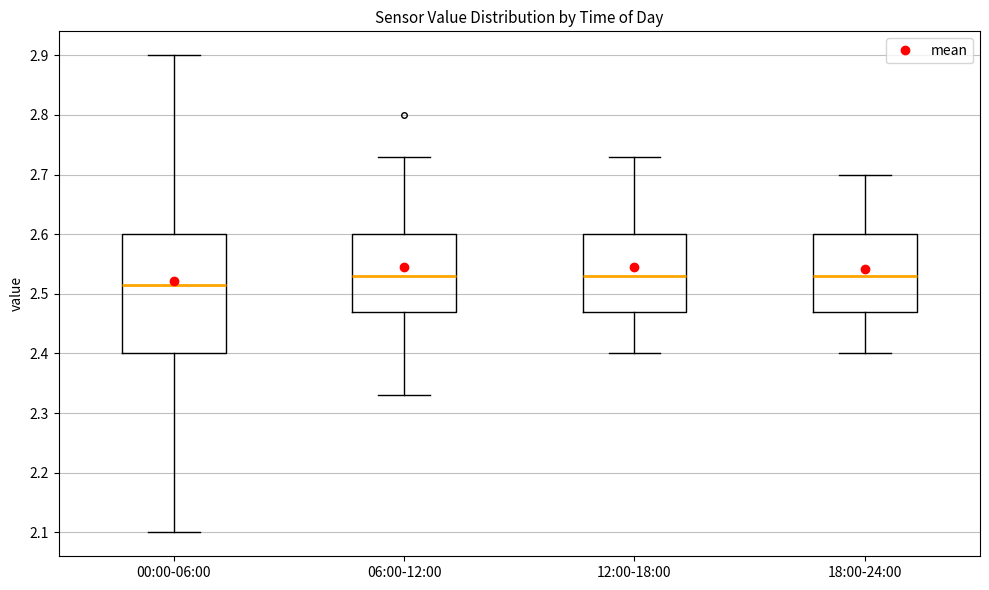

Reading left to right, transcribe this box plot: for each box, give where its median line is, the range the box spans, and where its two whiskers end, as read against the y-axis. The values are not printed on the chart, so give them approximately, as read against the axis.

00:00-06:00: median 2.52, box 2.40 to 2.60, whiskers 2.10 to 2.90
06:00-12:00: median 2.53, box 2.47 to 2.60, whiskers 2.33 to 2.73
12:00-18:00: median 2.53, box 2.47 to 2.60, whiskers 2.40 to 2.73
18:00-24:00: median 2.53, box 2.47 to 2.60, whiskers 2.40 to 2.70